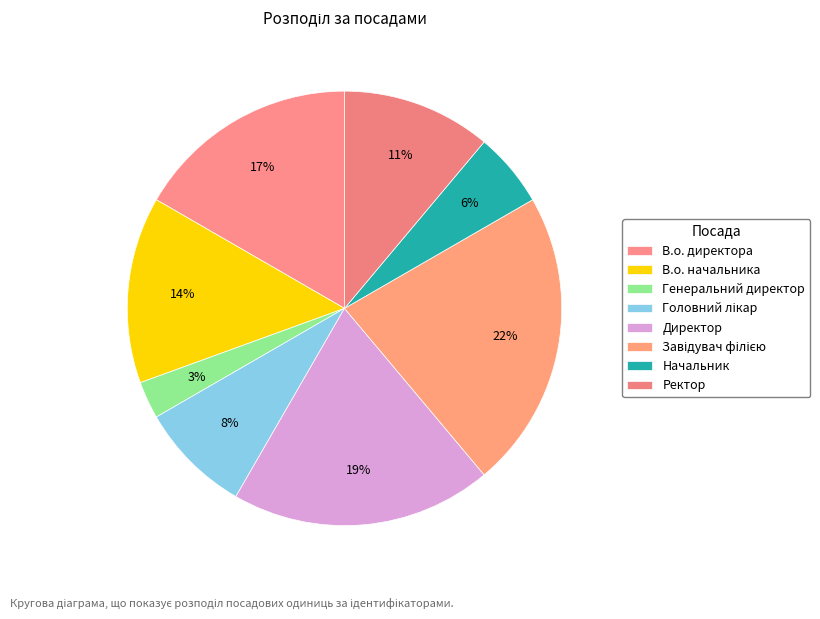

To the nearest percent, what is the difference between the largest and smallest slice percentages?

19%